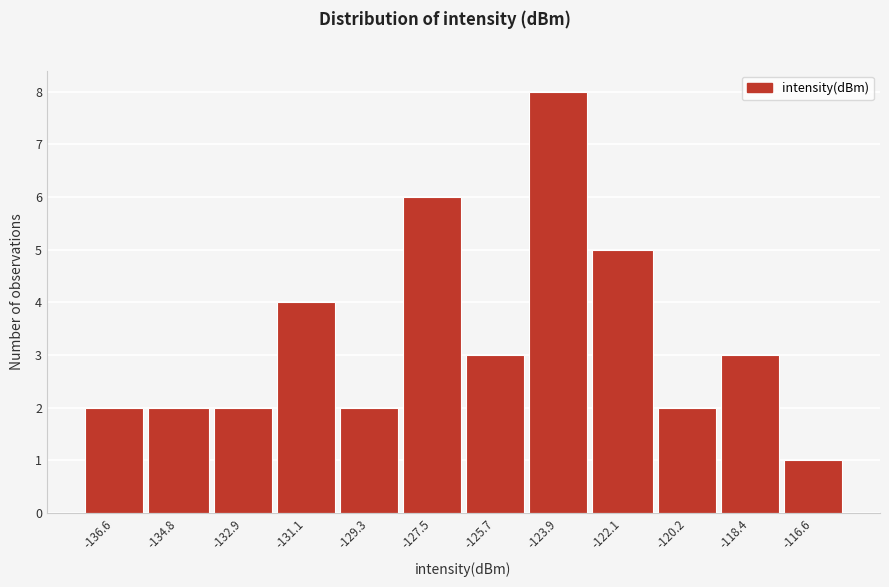

Reading left to right, list all the values displayed in this chart.

-136.6=2	-134.8=2	-132.9=2	-131.1=4	-129.3=2	-127.5=6	-125.7=3	-123.9=8	-122.1=5	-120.2=2	-118.4=3	-116.6=1